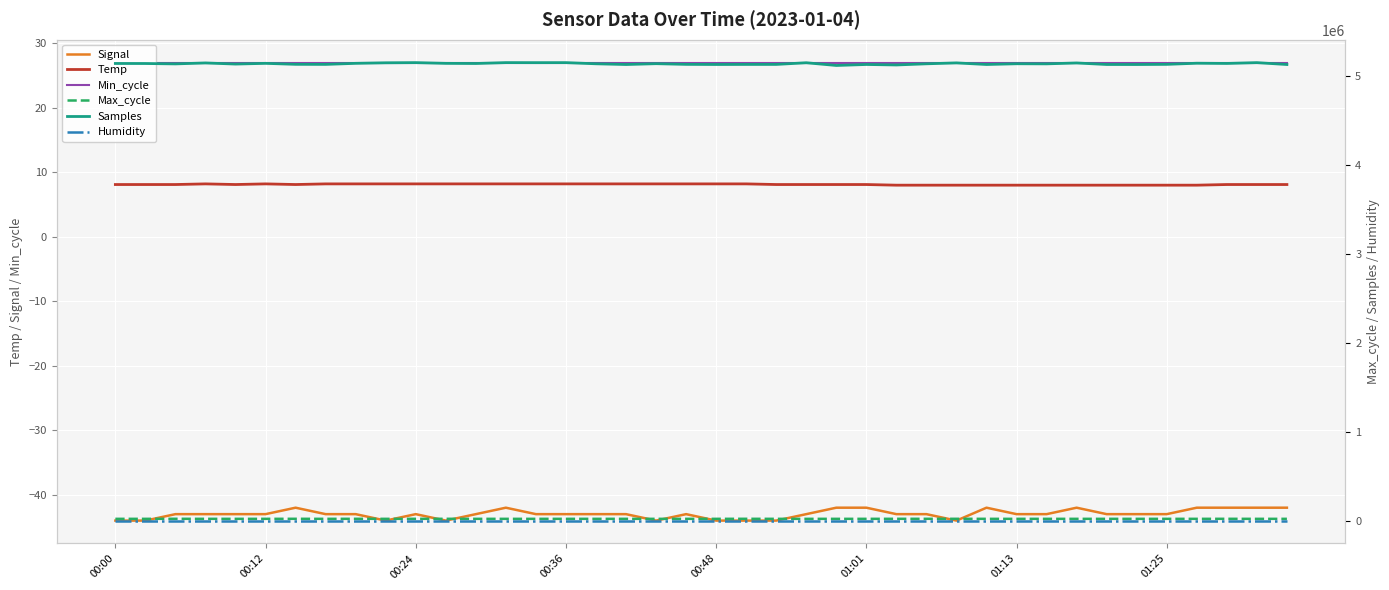

Is the value of Signal at 23 greater than the value of Min_cycle at 28?

No